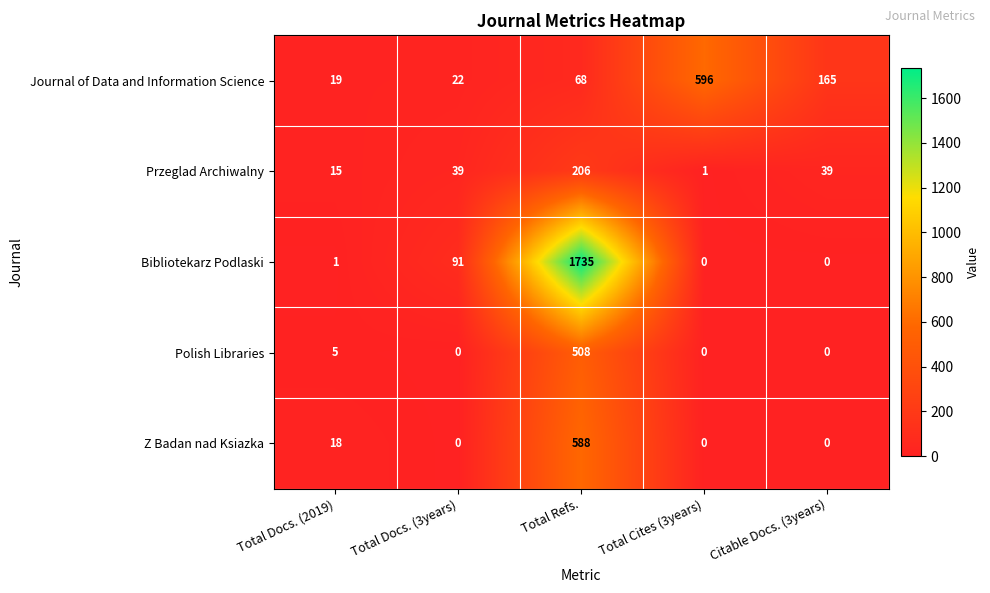

What is the maximum value shown in the chart?

1735